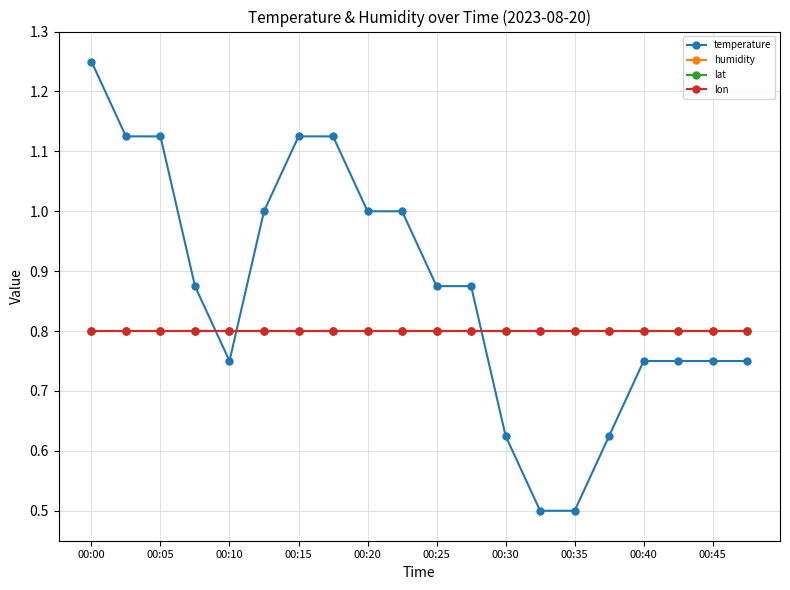

Which series ends up on top after the final intersection of temperature and lon?

lon